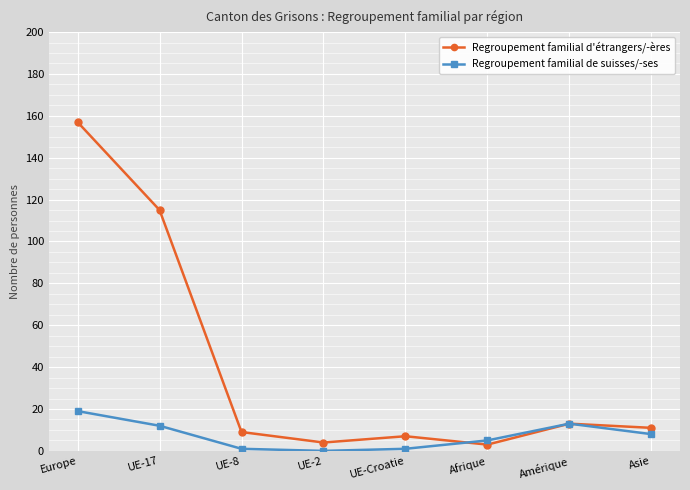

Is it true that Regroupement familial d'étrangers/-ères equals 13 at Amérique?

True